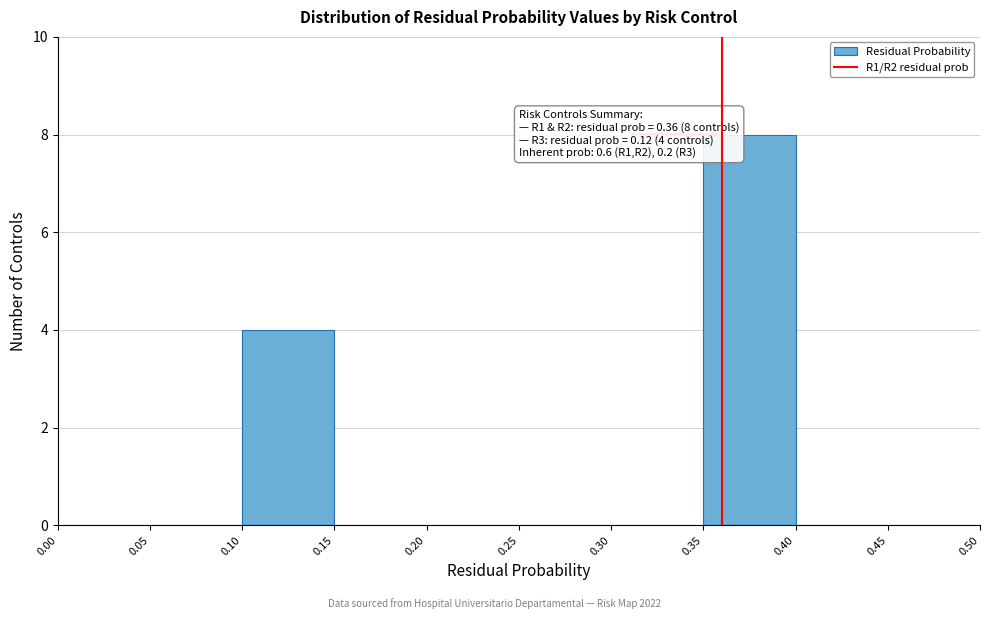

Over which range of the x-axis is the bar tallest?

0.35 to 0.40